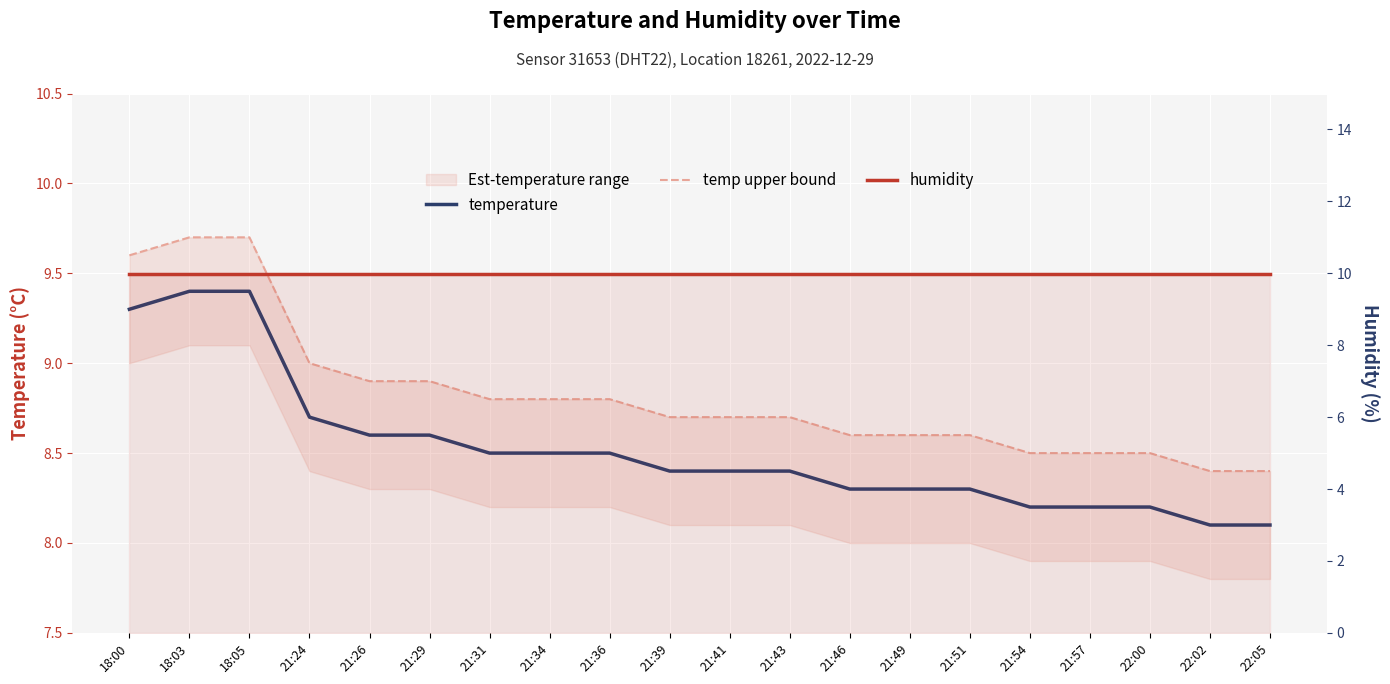

How many lines are shown in the chart?

3